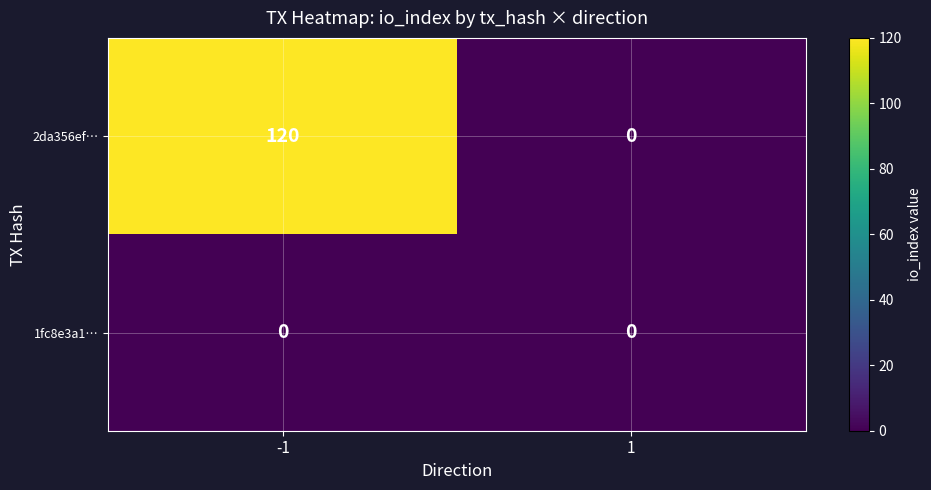

Reading left to right, transcribe all the data shown in this chart.

2da356ef…: -1=120	1=0
1fc8e3a1…: -1=0	1=0